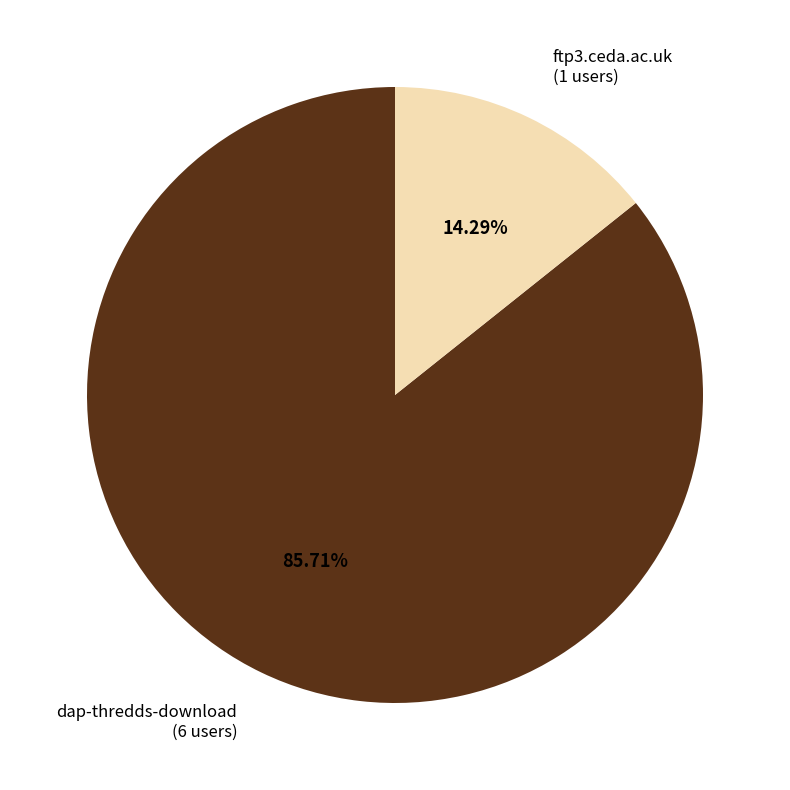

The ftp3.ceda.ac.uk slice represents 21% of the pie. True or false?

False